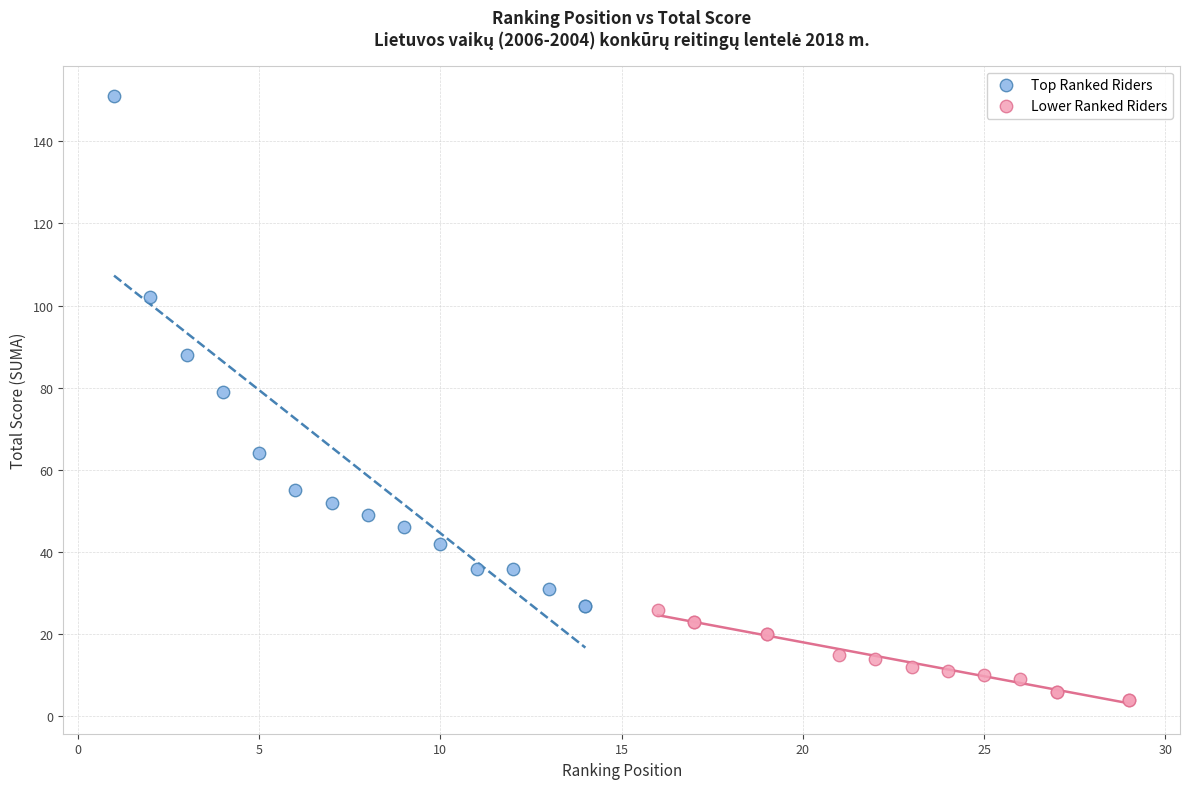

Which series reaches the minimum Y coordinate?

Lower Ranked Riders